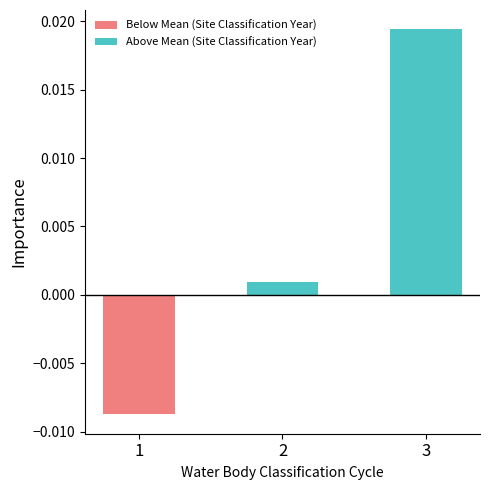

List the labels in order of value, smallest first.

1, 2, 3